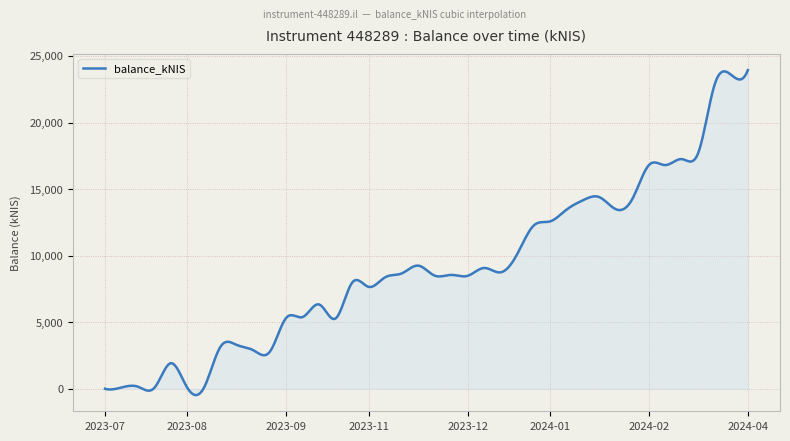

What is the maximum value shown in the chart?

23935.5